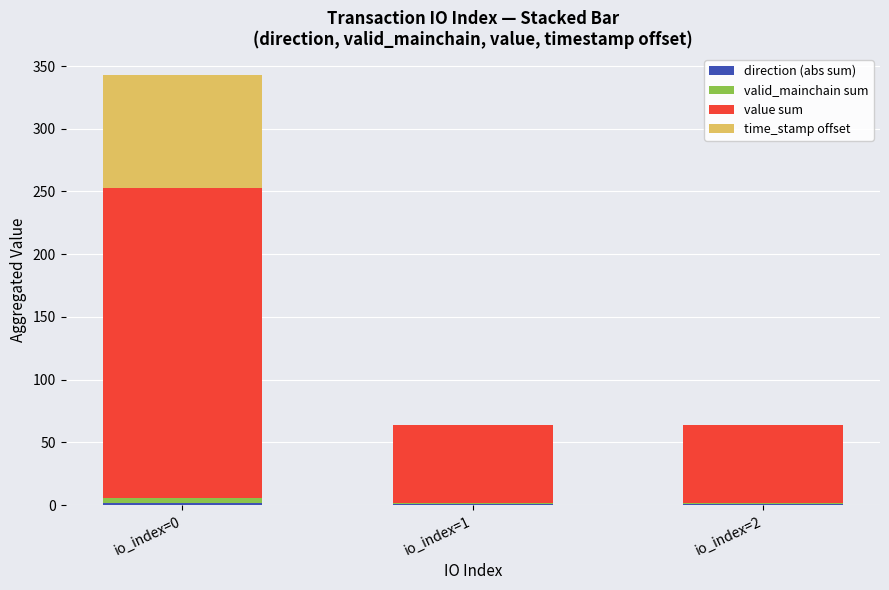

At which category is the sum across all series the highest?

io_index=0